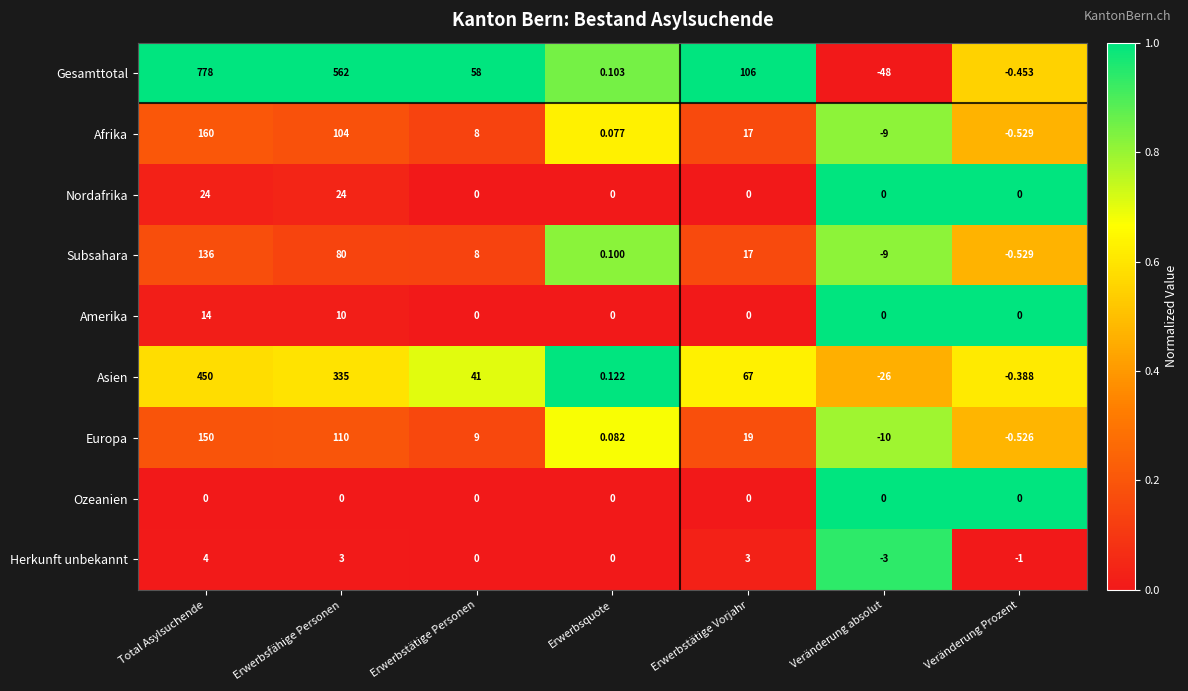

Which series has the largest range (max minus min)?

Gesamttotal